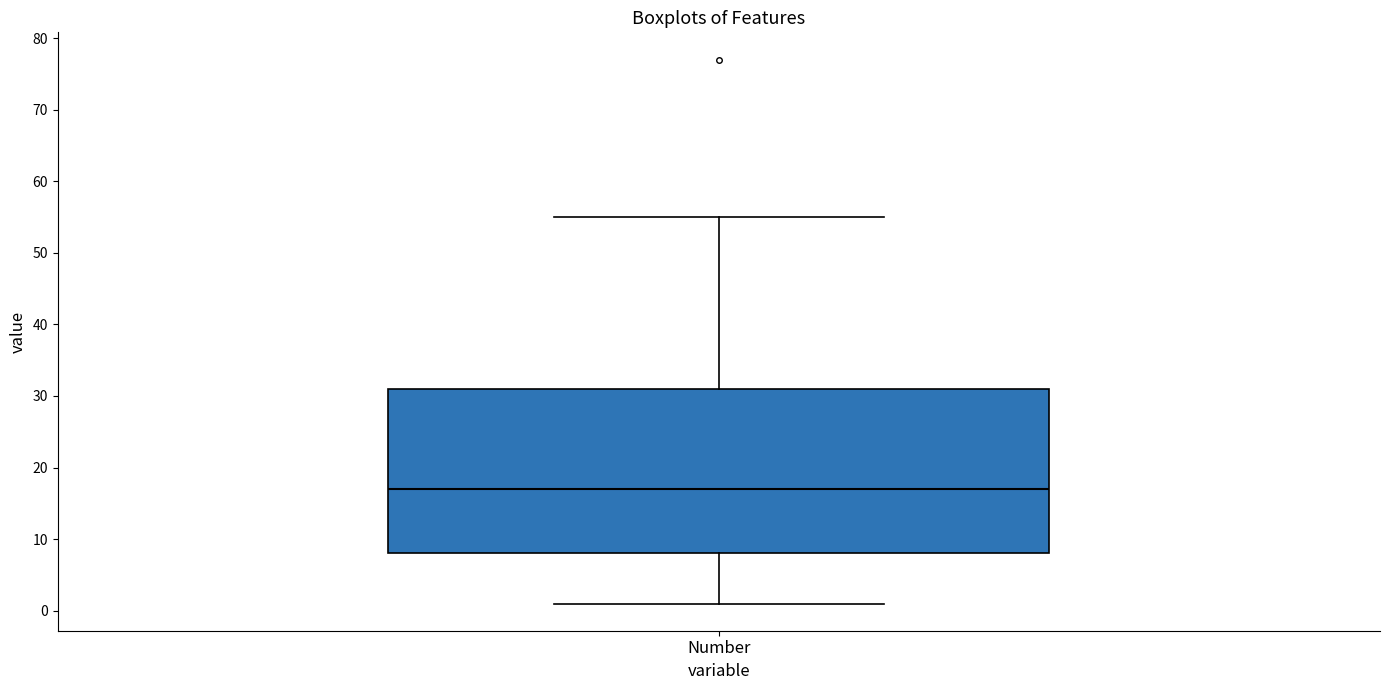

Where does the upper whisker of the box for Number end on the y-axis? The values are not printed on the chart, so give them approximately, as read against the axis.

55